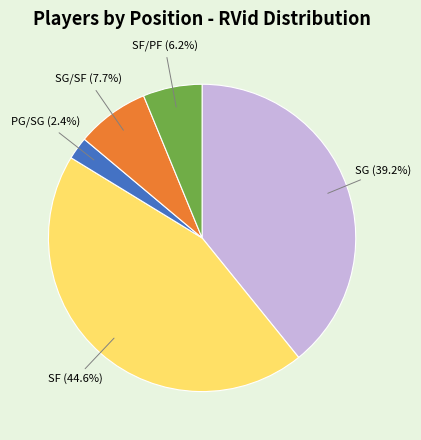

Does SG/SF account for over 50% of the chart?

No